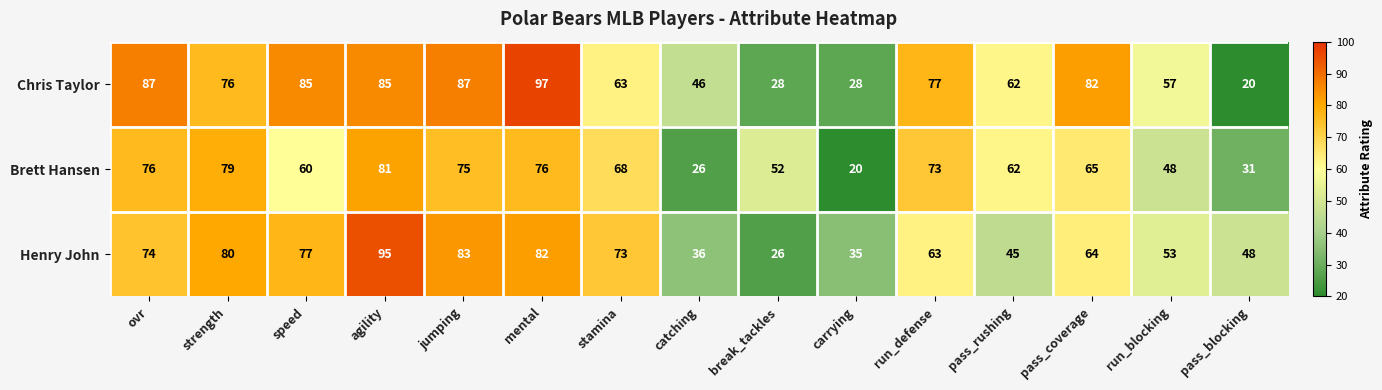

The Henry John series shows 53 at run_blocking. True or false?

True